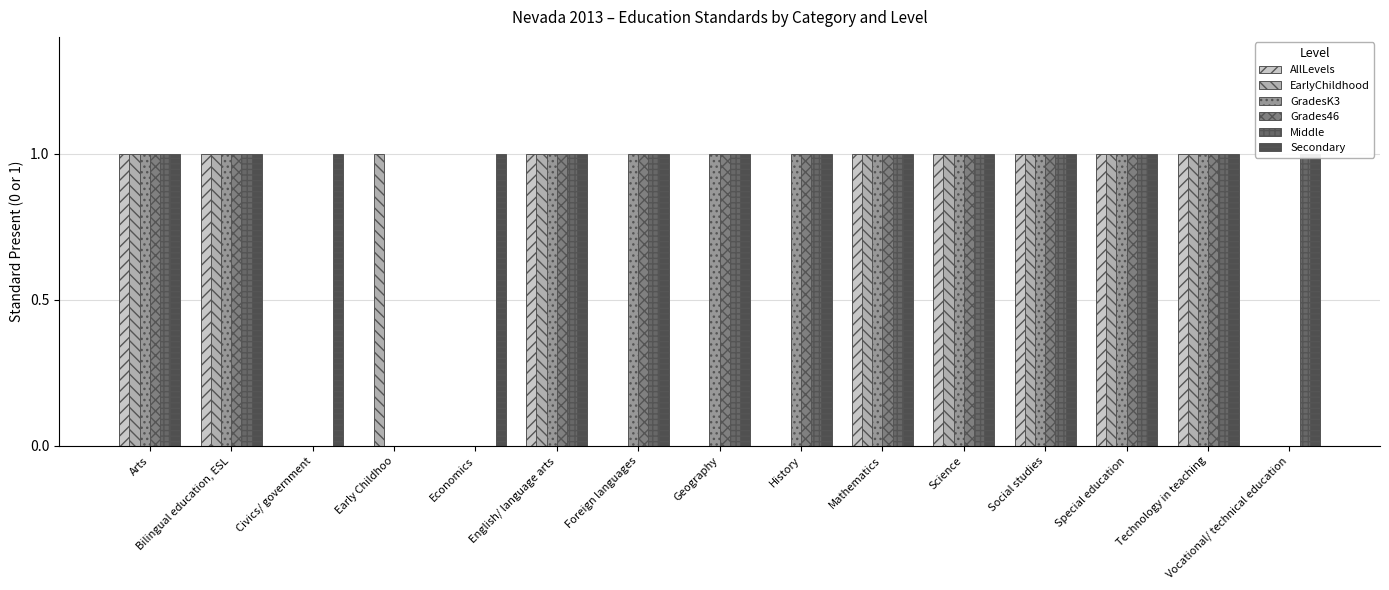

At how many categories does at least one series exceed 0?

15